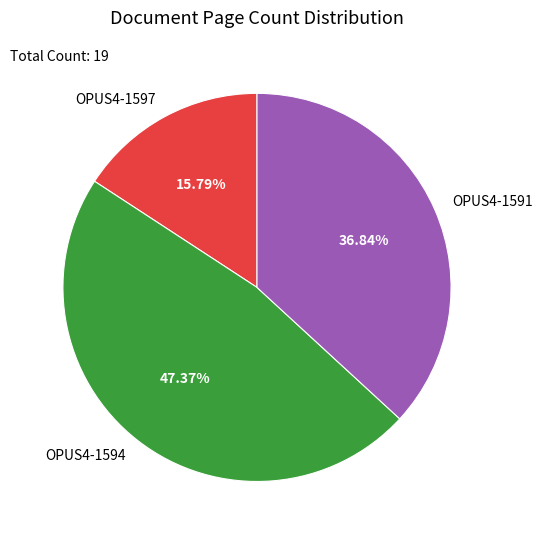

To the nearest percent, what is the combined percentage of OPUS4-1597 and OPUS4-1591?

53%